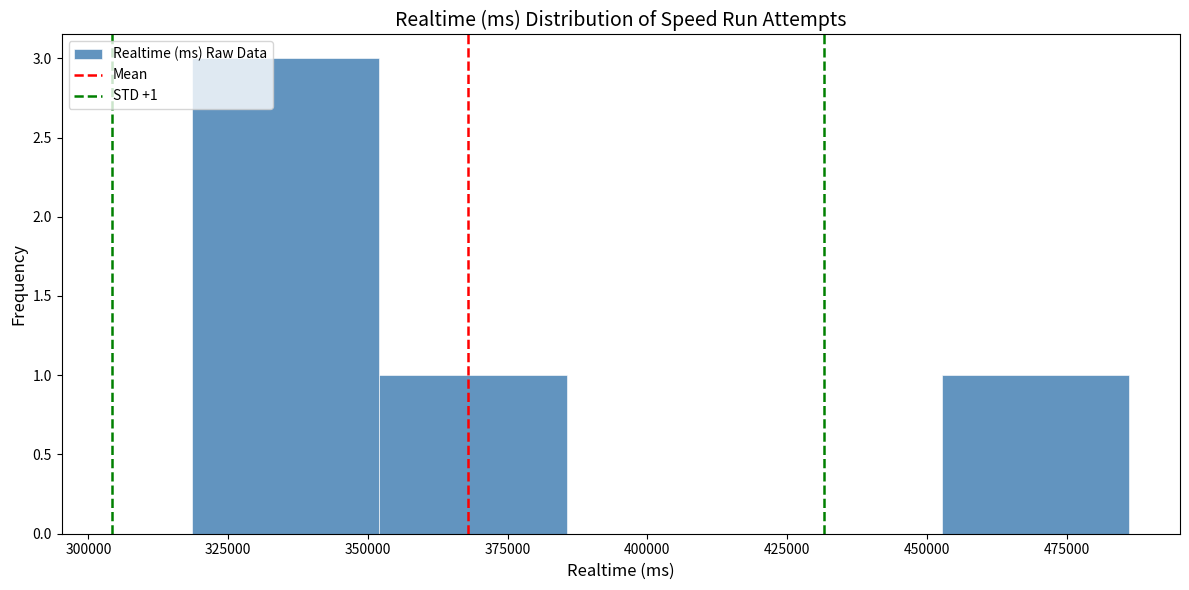

Which range on the x-axis has the tallest bar?

320000 to 350000